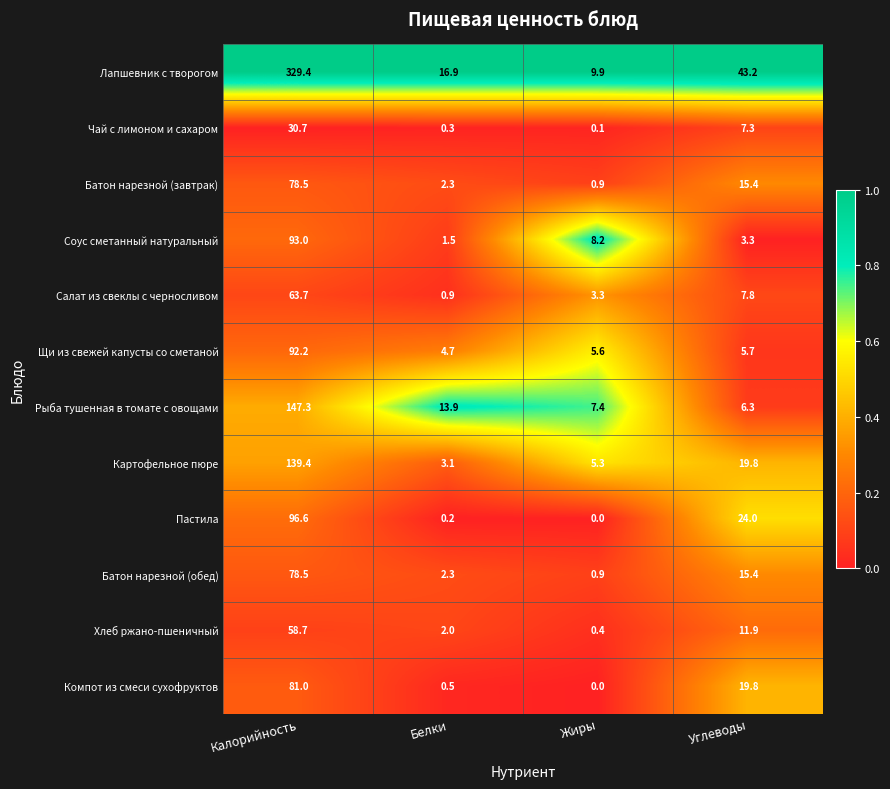

What is the difference between the Батон нарезной (завтрак) values at Жиры and Белки?

1.4